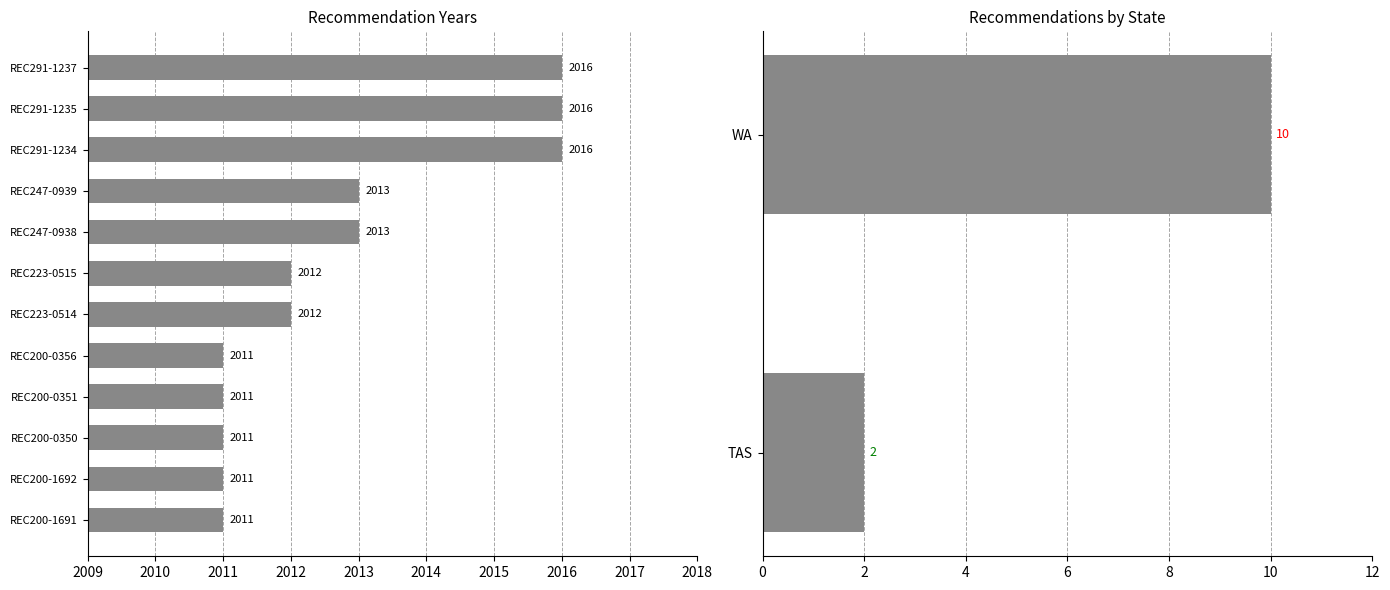

What is the greatest value displayed?

2016